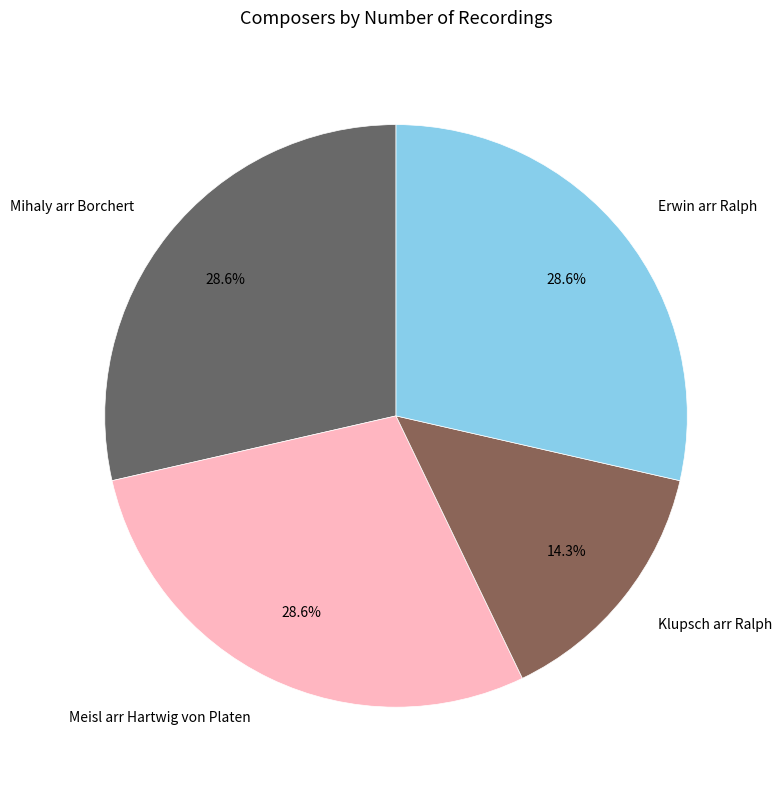

Is it true that Meisl arr Hartwig von Platen is 29% of the pie?

True